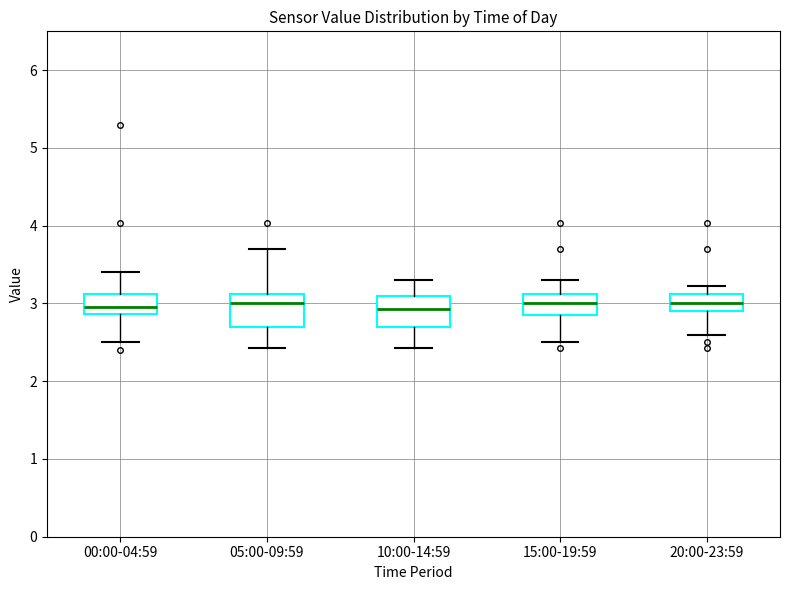

Reading left to right, read every box against the y-axis: the position of its median line, the range the box covers, and the ends of its whiskers. The values are not printed on the chart, so give them approximately, as read against the axis.

00:00-04:59: median 3.0, box 2.9 to 3.1, whiskers 2.5 to 3.4
05:00-09:59: median 3.0, box 2.7 to 3.1, whiskers 2.4 to 3.7
10:00-14:59: median 2.9, box 2.7 to 3.1, whiskers 2.4 to 3.3
15:00-19:59: median 3.0, box 2.9 to 3.1, whiskers 2.5 to 3.3
20:00-23:59: median 3.0, box 2.9 to 3.1, whiskers 2.6 to 3.2